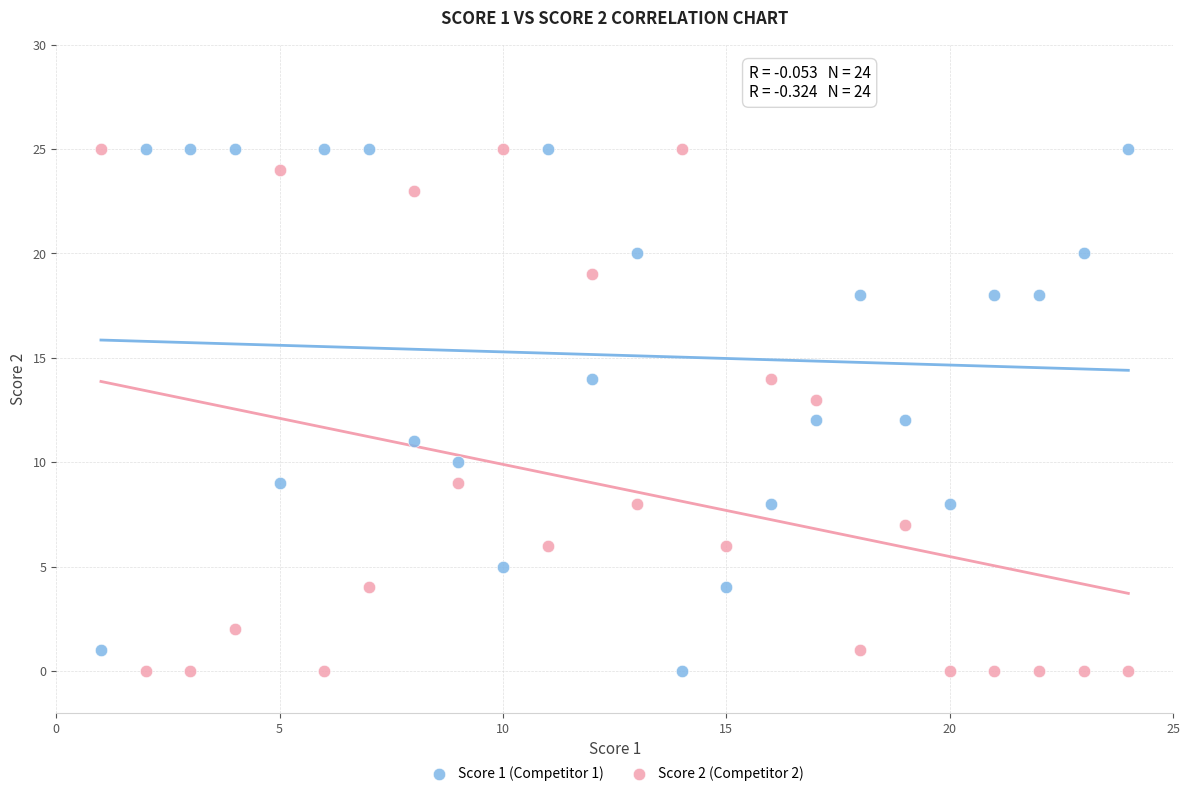

What is the X range (max minus min) for the scatter plot?

23